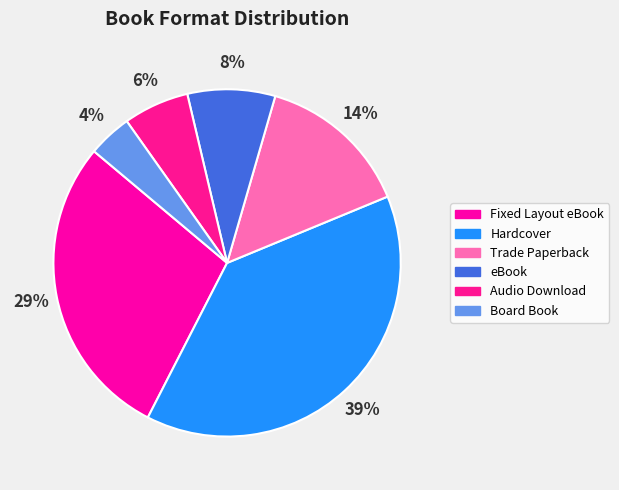

What percentage do Board Book and Hardcover together represent?

42.9%